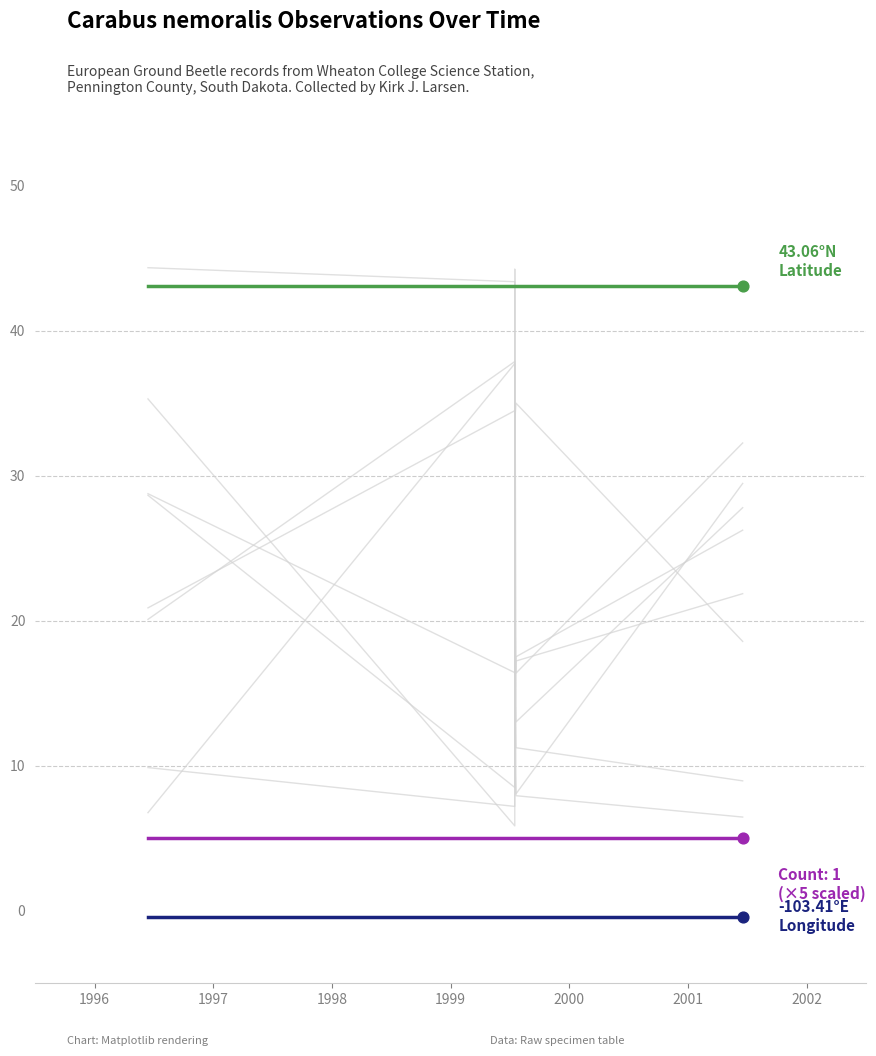

Which series reaches the minimum Y coordinate?

Longitude (shifted)